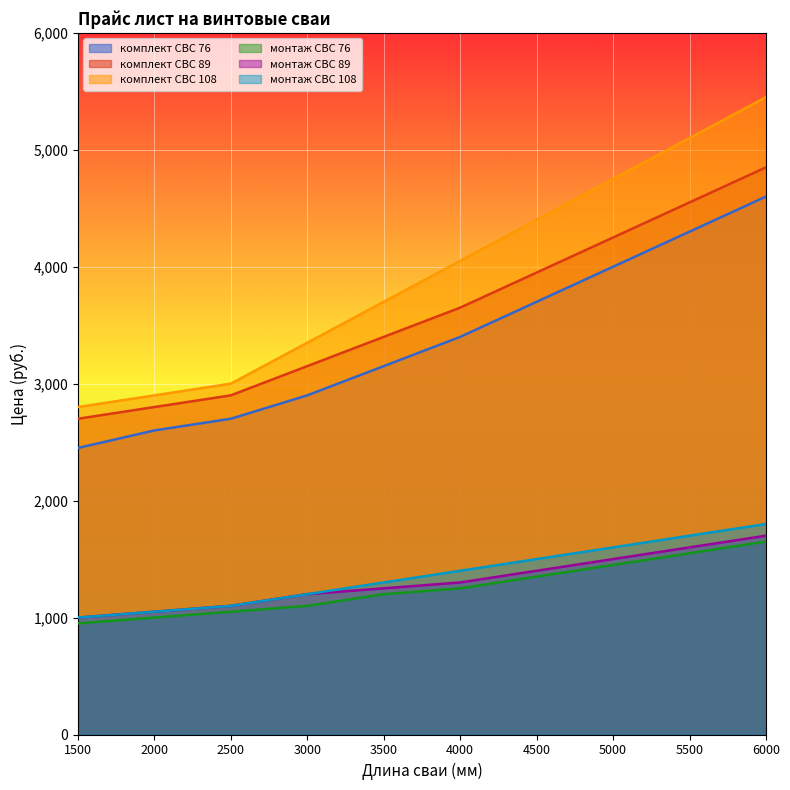

What is the difference between the maximum and minimum values in the монтаж series?

850